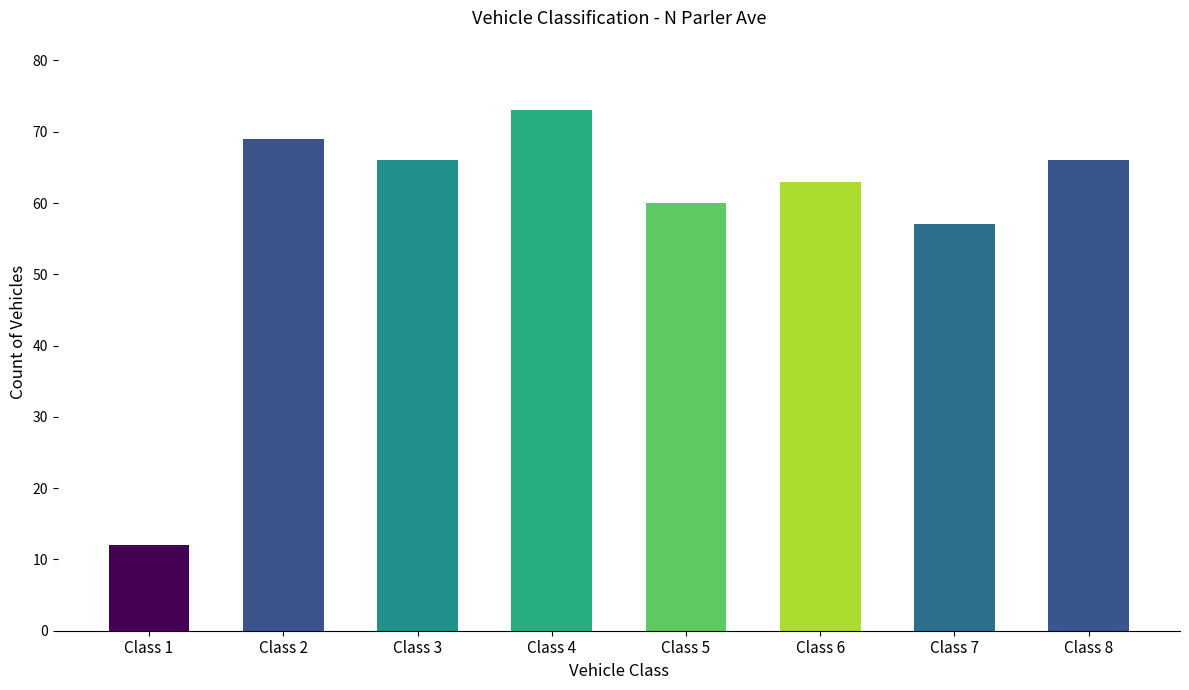

Reading right to left, transcribe all the data shown in this chart.

66	57	63	60	73	66	69	12